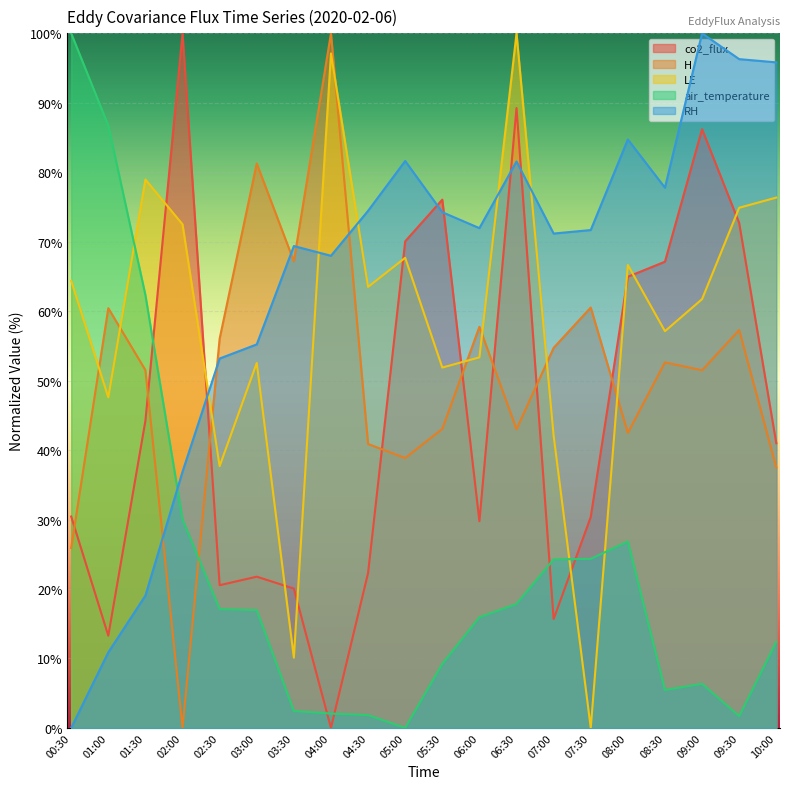

How many times do RH and air_temperature cross each other?

1